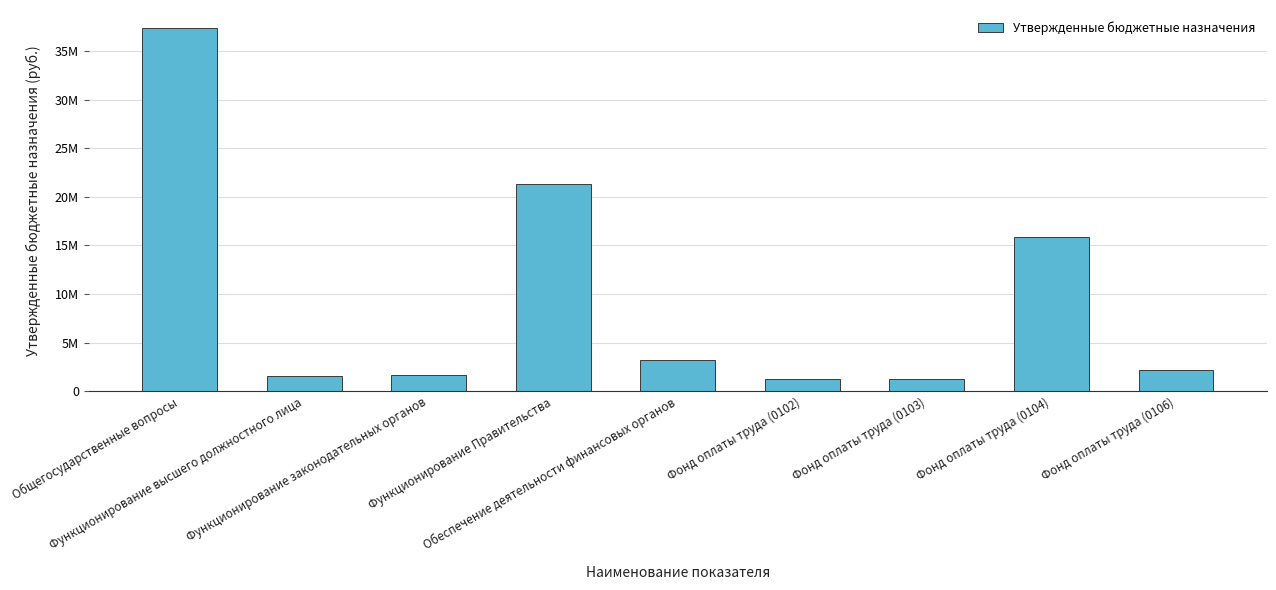

What is the label of the 5th bar from the left?

Обеспечение деятельности финансовых органов